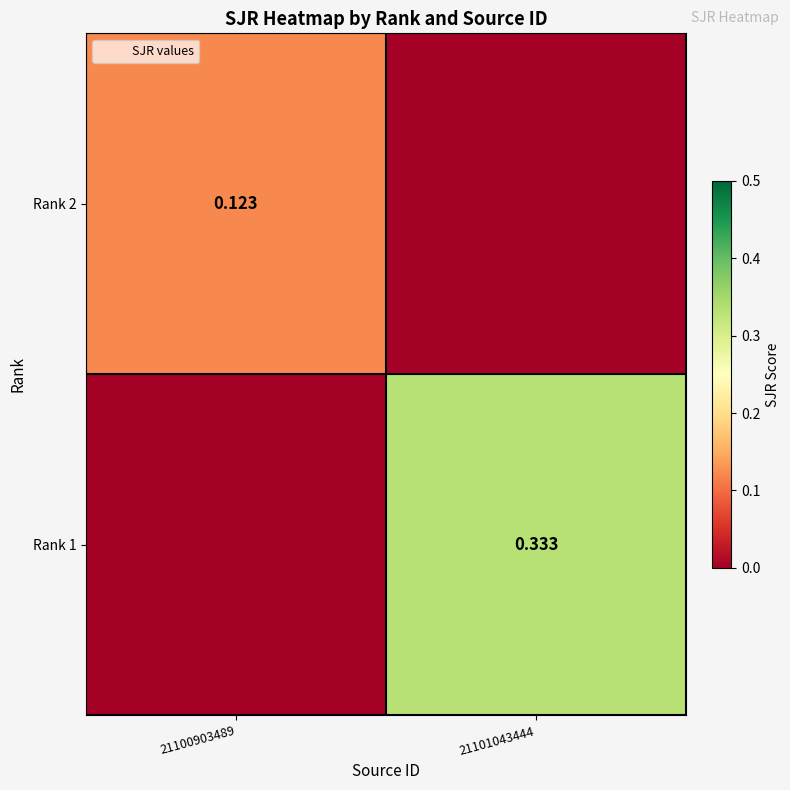

At 21101043444, list the series in order from largest to smallest.

Rank 1, Rank 2